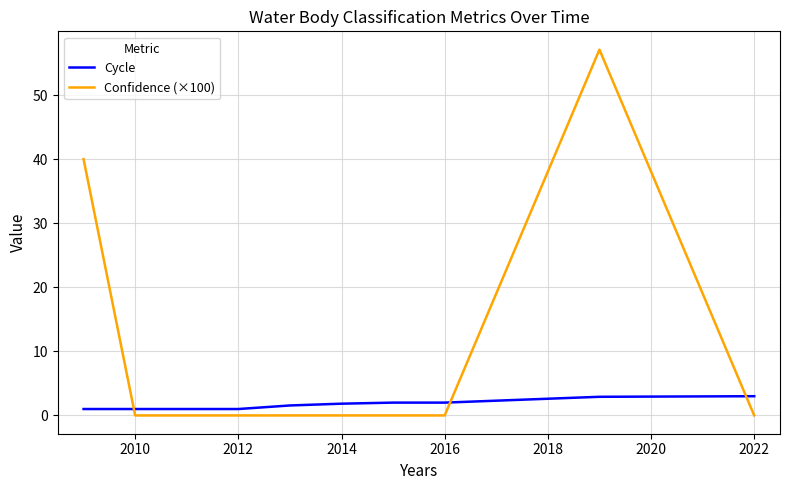

Which series has the widest spread of values?

Confidence (×100)